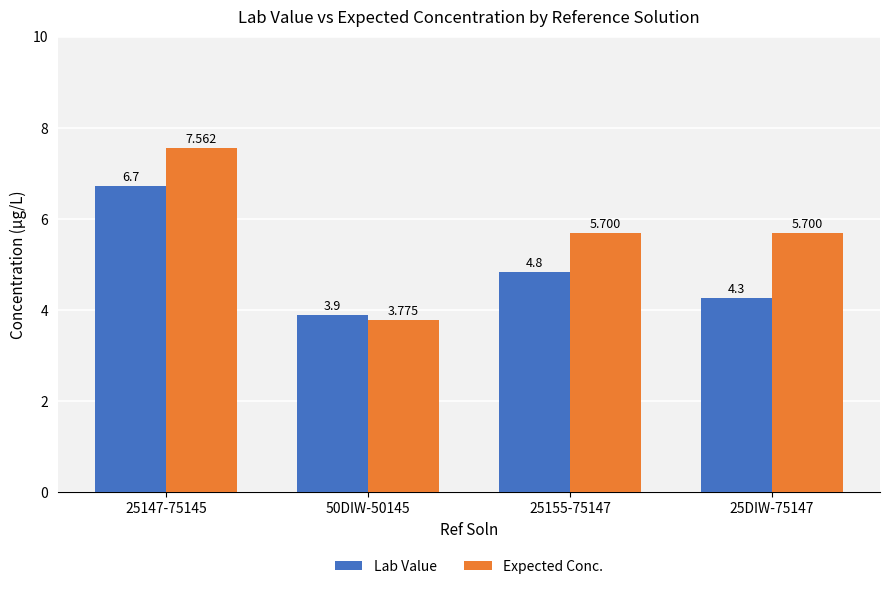

At which label does Lab Value reach its minimum?

50DIW-50145